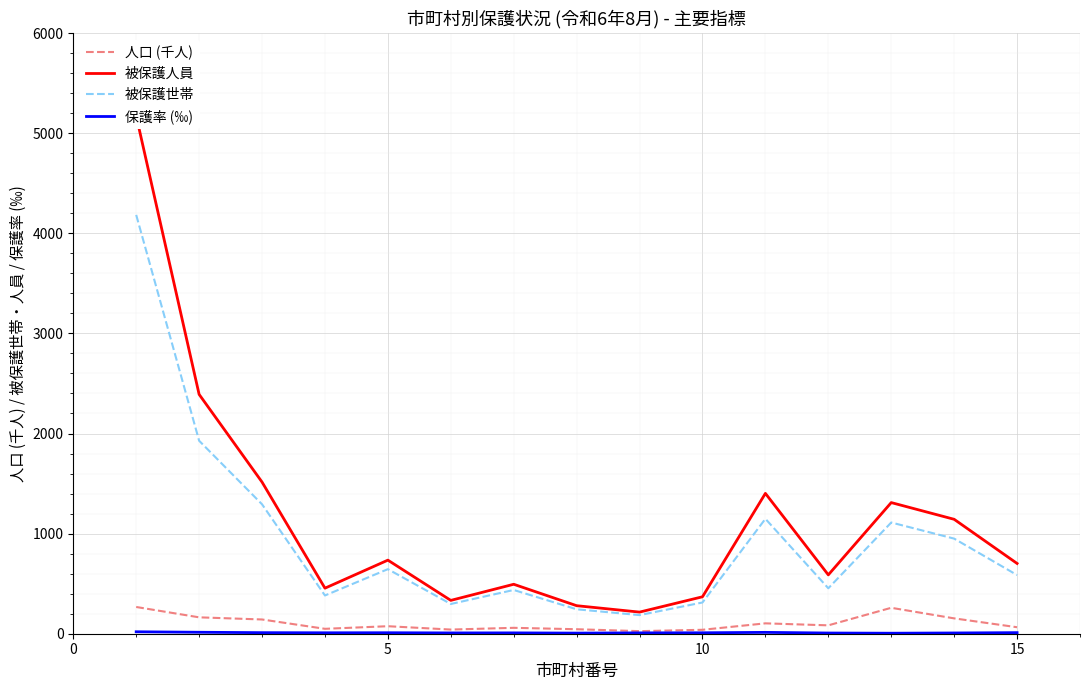

Reading left to right, list all the values displayed in this chart.

人口 (千人): 267.2	163.7	142.3	48.9	75.0	41.5	58.9	44.9	25.7	39.3	103.7	83.7	259.0	153.3	64.9
被保護人員: 5173.0	2391.0	1515.0	455.0	735.0	333.0	494.0	280.0	216.0	369.0	1402.0	588.0	1310.0	1143.0	702.0
被保護世帯: 4184.0	1928.0	1293.0	382.0	645.0	297.0	437.0	244.0	186.0	312.0	1148.0	454.0	1111.0	950.0	586.0
保護率 (‰): 19.4	14.6	10.6	9.3	9.8	8.0	8.4	6.2	8.4	9.4	13.5	7.0	5.1	7.5	10.8